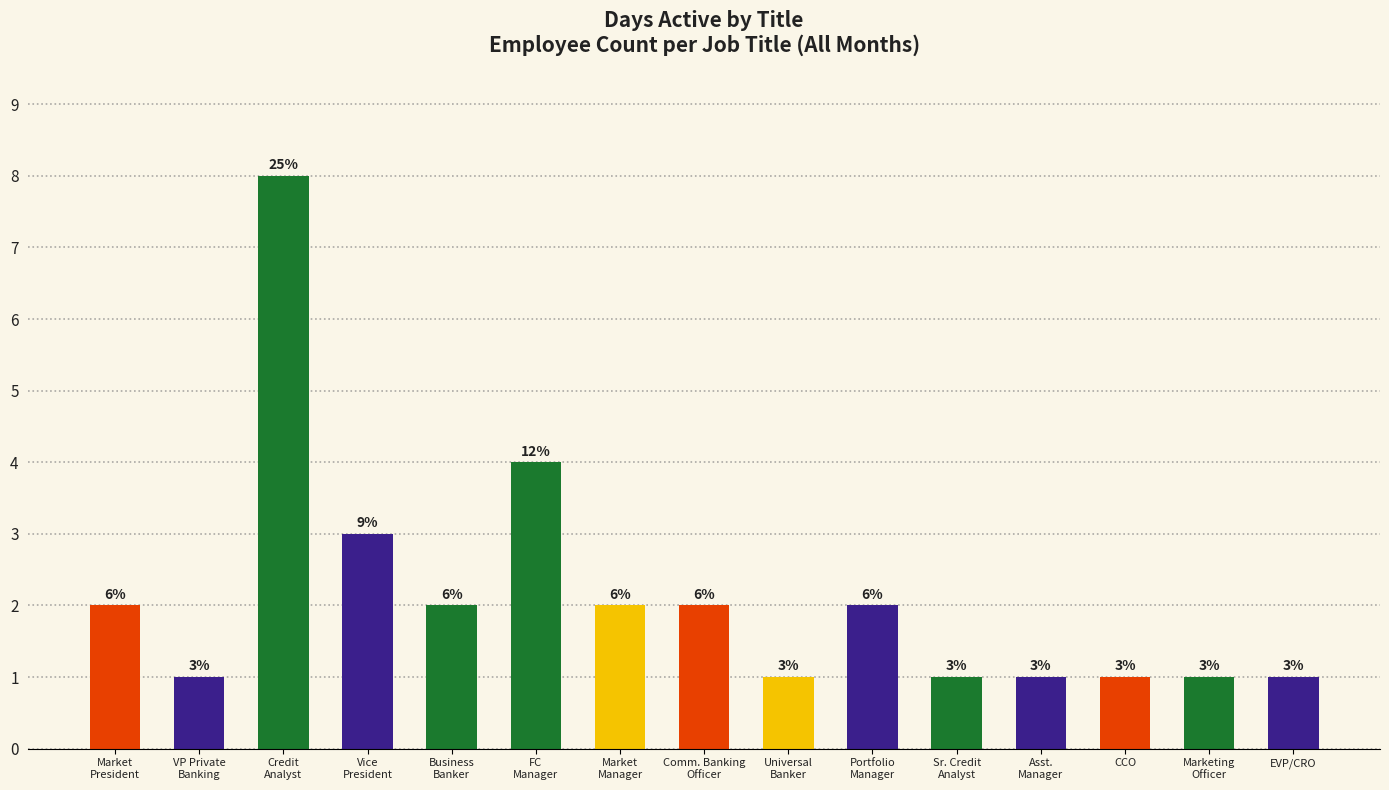

Reading left to right, transcribe all the data shown in this chart.

Market
President=2	VP Private
Banking=1	Credit
Analyst=8	Vice
President=3	Business
Banker=2	FC
Manager=4	Market
Manager=2	Comm. Banking
Officer=2	Universal
Banker=1	Portfolio
Manager=2	Sr. Credit
Analyst=1	Asst.
Manager=1	CCO=1	Marketing
Officer=1	EVP/CRO=1